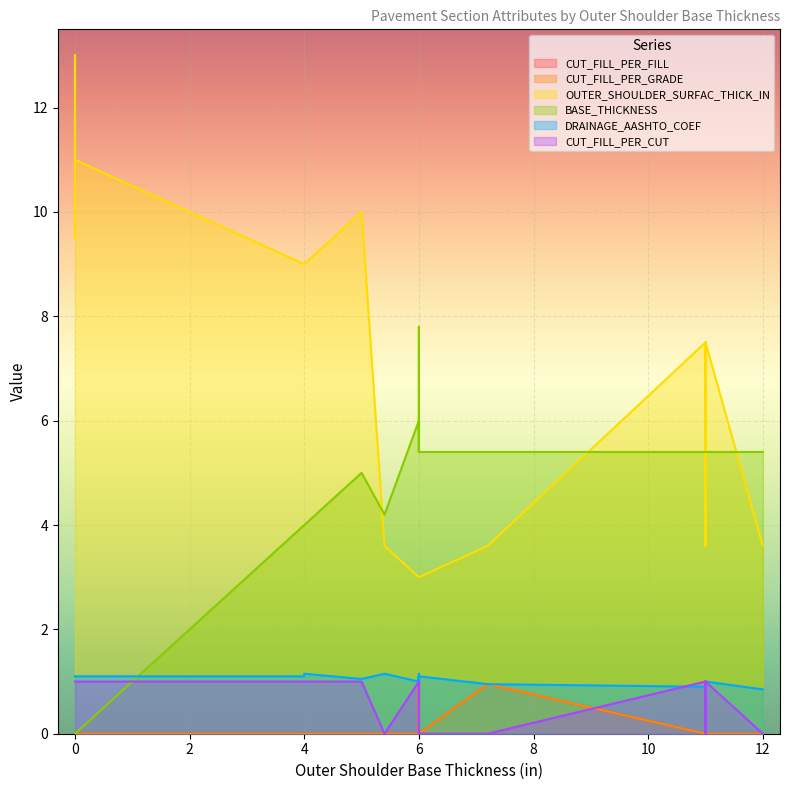

True or false: CUT_FILL_PER_CUT has a value of 0.7 at 11.

False